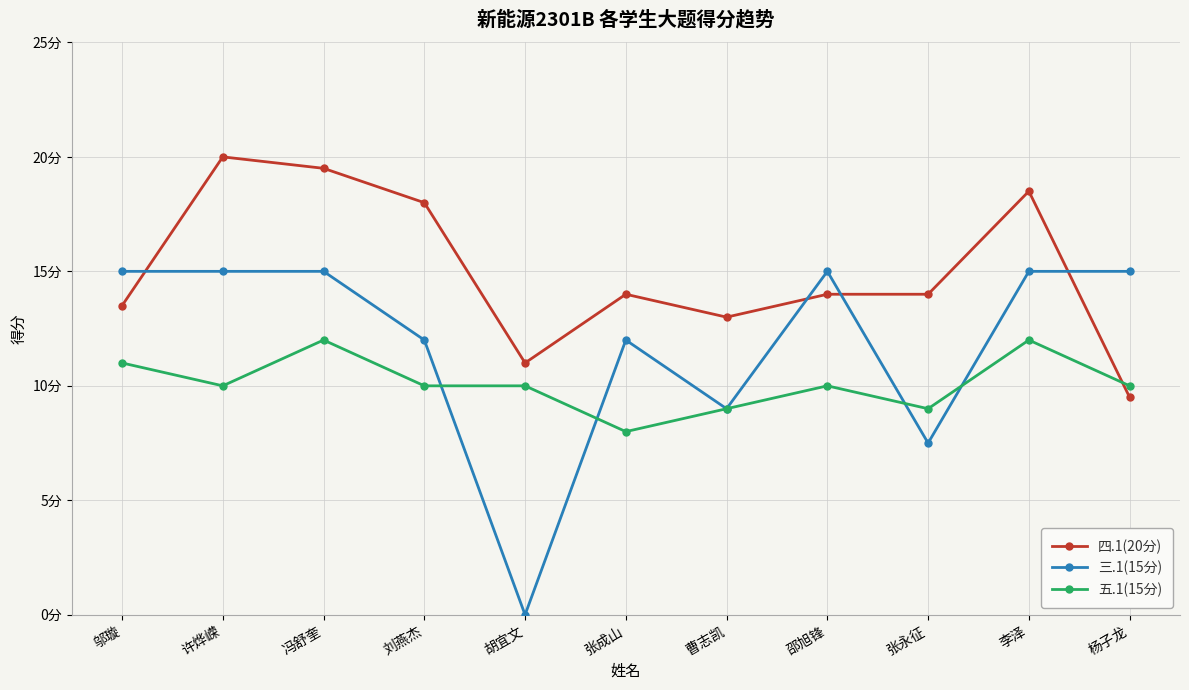

What are all the series names shown in the legend?

四.1(20分), 三.1(15分), 五.1(15分)